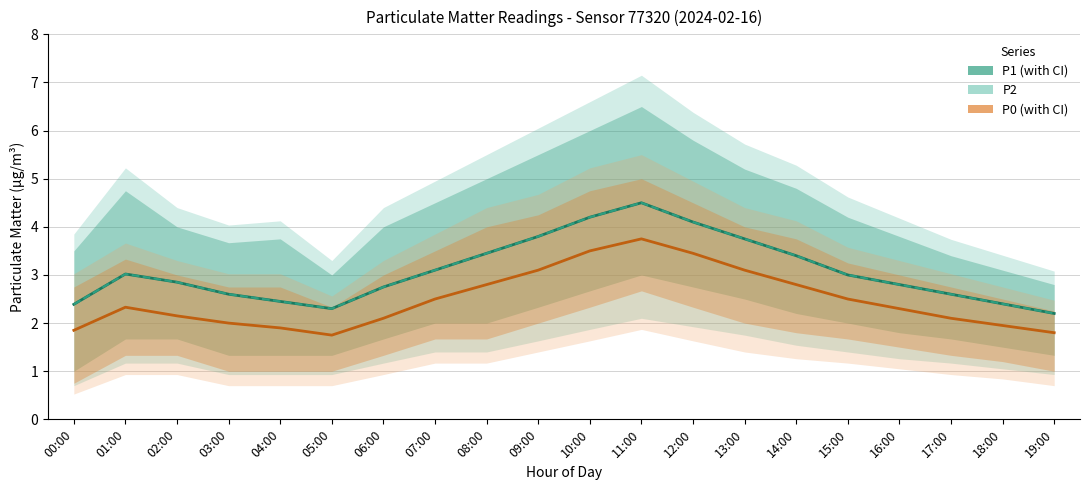

How many interior local valleys does the P2 series have?

1